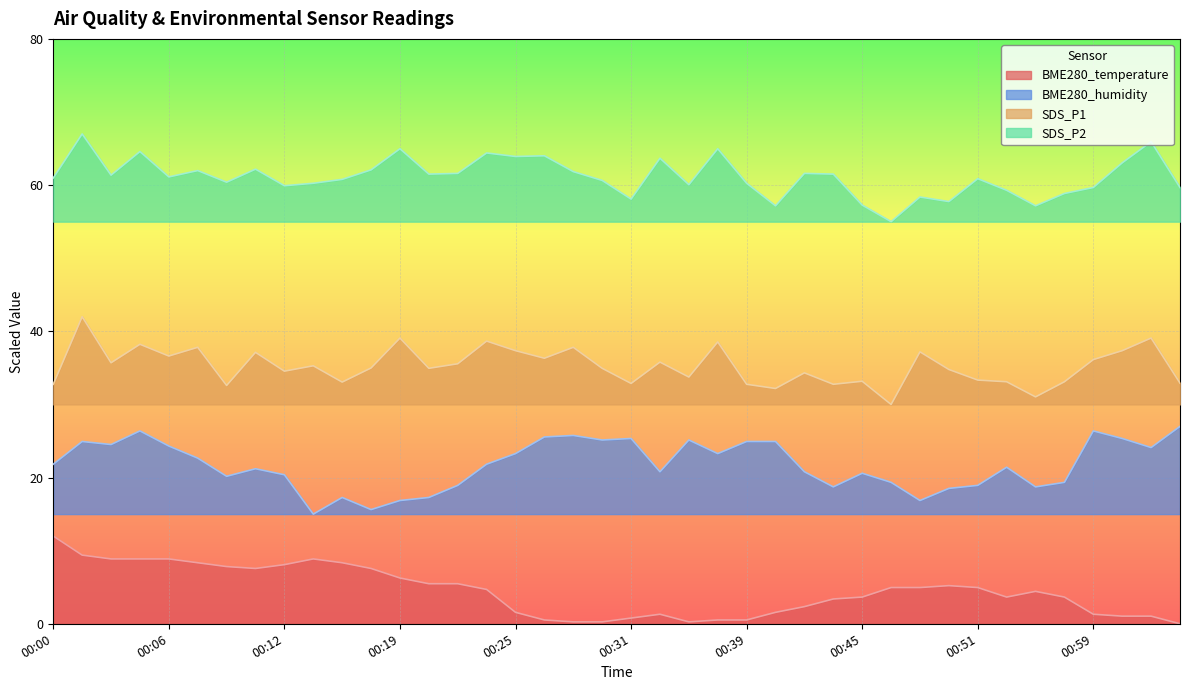

What are all the series names shown in the legend?

BME280_temperature, BME280_humidity, SDS_P1, SDS_P2